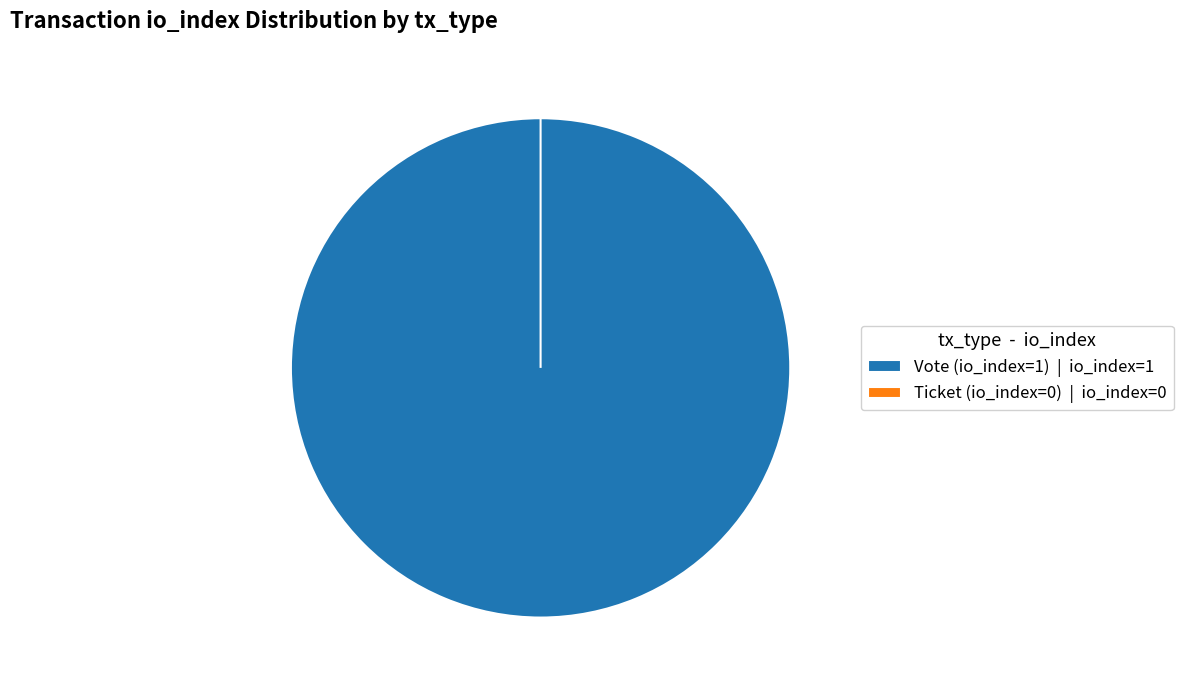

How many segments does this pie chart have?

2